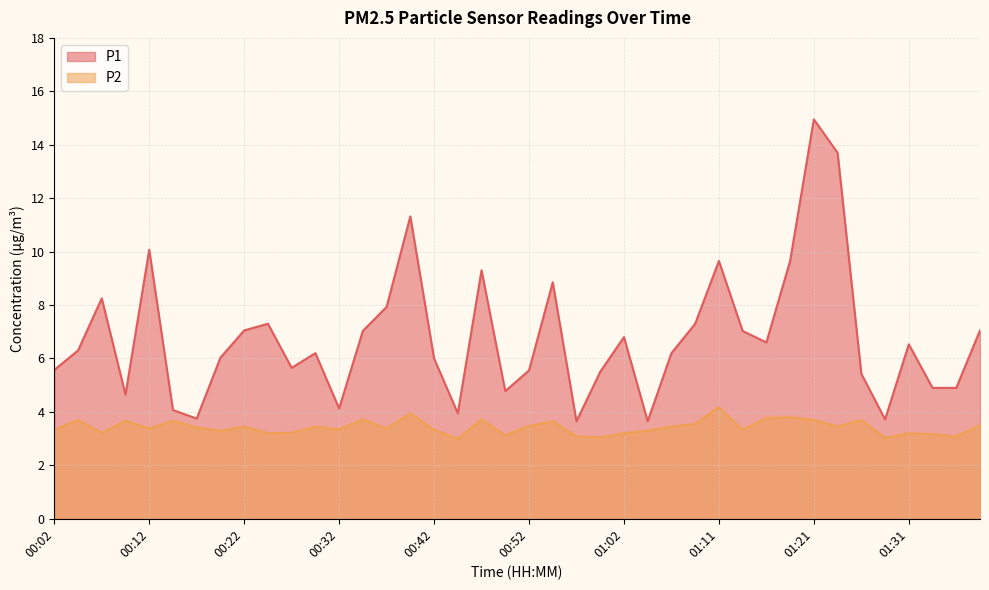

The P2 series shows 2.3 at 00:42. True or false?

False